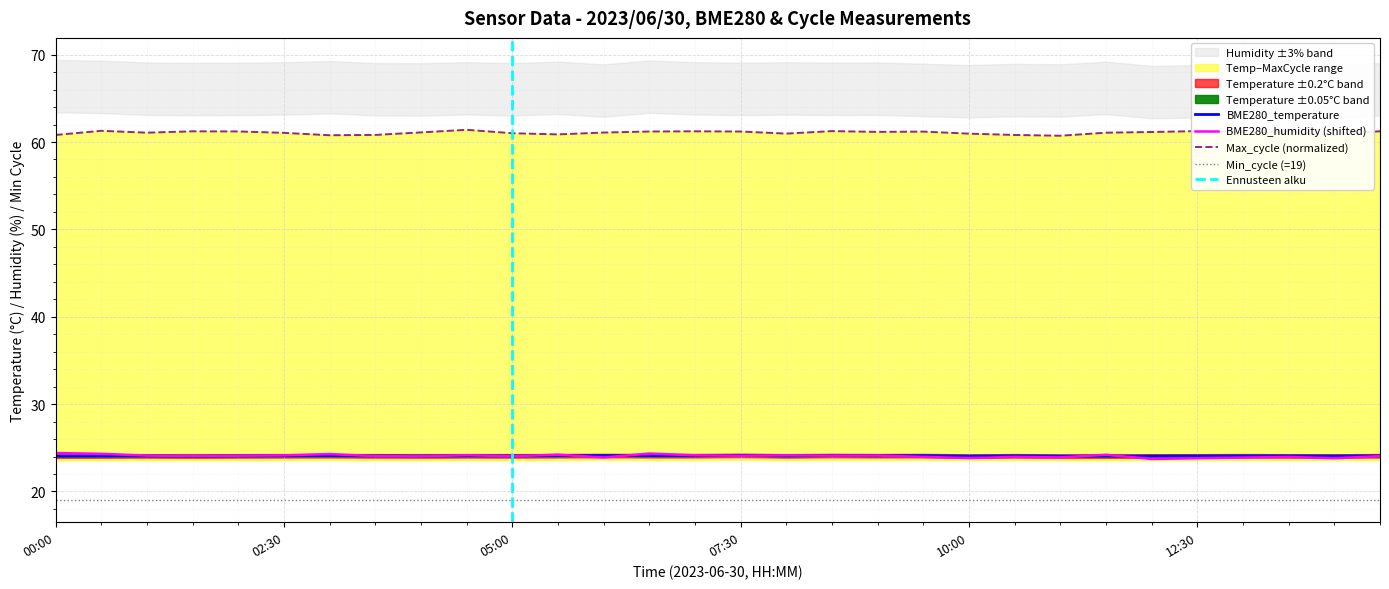

Reading left to right, list all the values displayed in this chart.

BME280_temperature: 24.1	24.1	24.1	24.1	24.1	24.1	24.1	24.1	24.1	24.1	24.1	24.1	24.1	24.1	24.1	24.1	24.1	24.1	24.1	24.1	24.1	24.1	24.1	24.1	24.1	24.1	24.1	24.1	24.1	24.1
BME280_humidity: 24.4	24.3	24.1	24.1	24.1	24.1	24.3	24.0	24.0	24.2	24.0	24.2	23.9	24.3	24.1	24.1	24.1	24.1	24.1	24.0	23.8	24.0	23.9	24.2	23.7	23.8	23.9	24.0	23.8	24.0